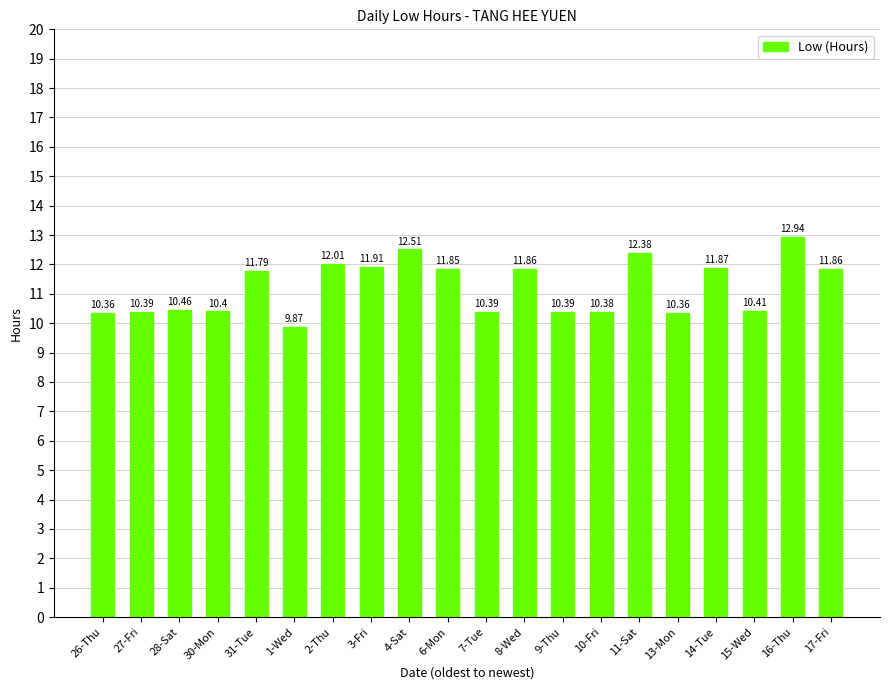

Are the bars horizontal?

No